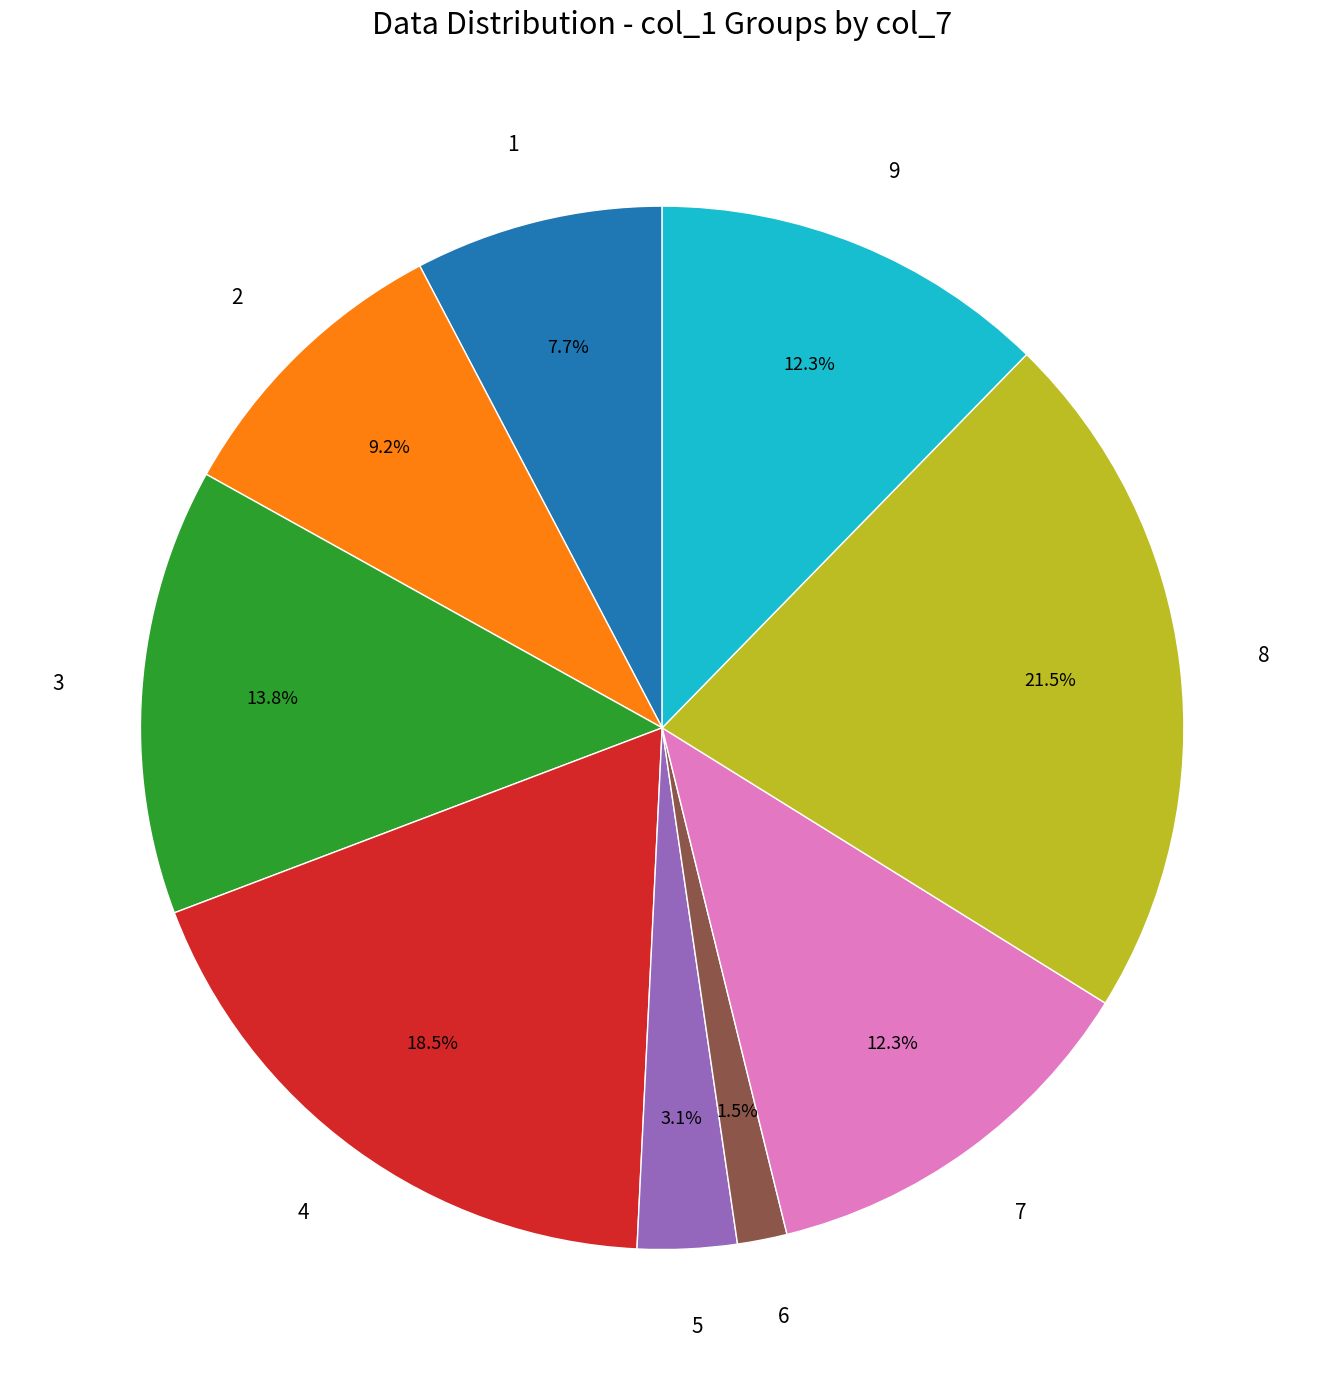

Which category has the smallest portion of the pie?

6